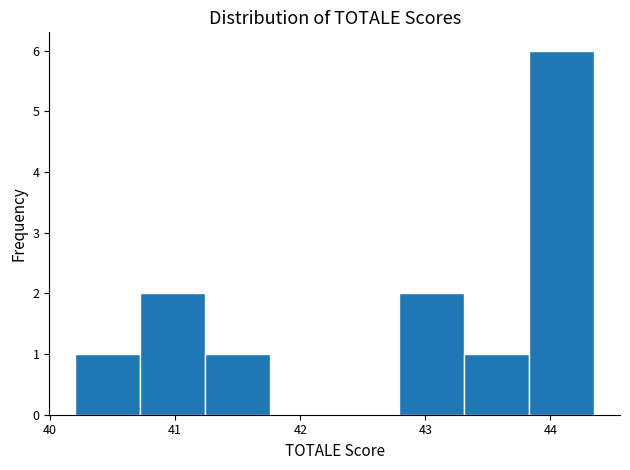

Over which range of the x-axis is the bar tallest?

43.8 to 44.4